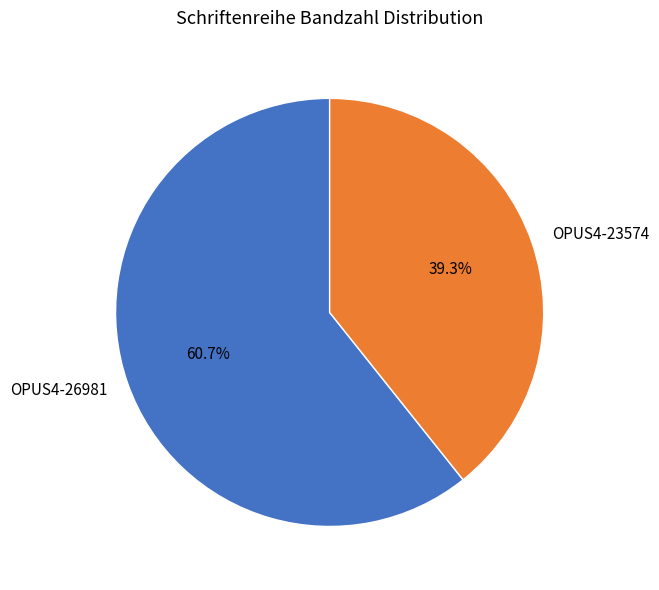

Which has a higher value, OPUS4-23574 or OPUS4-26981?

OPUS4-26981